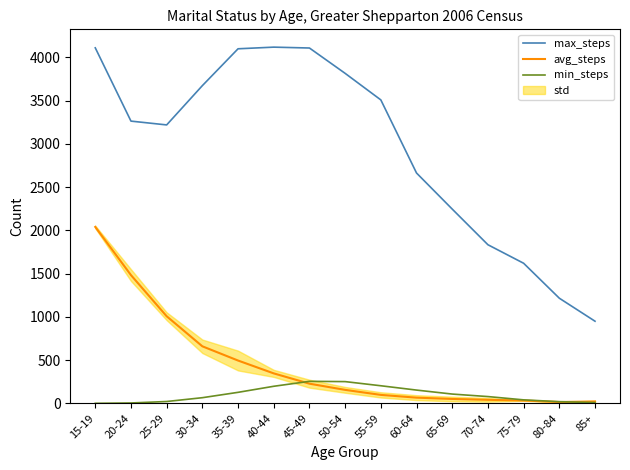

What position from the left is 30-34?

4